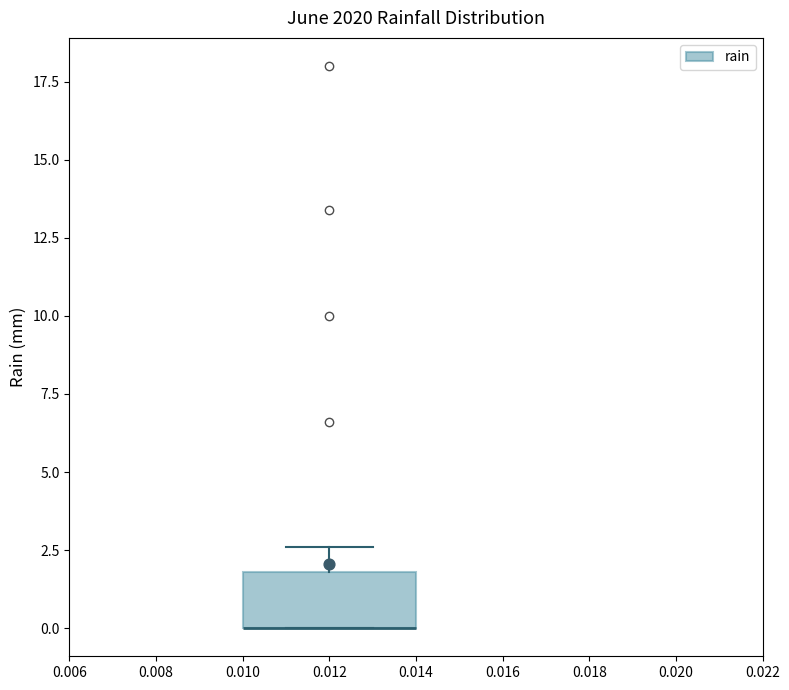

Transcribe this box plot: give where the median line is, the range the box spans, and where the two whiskers end, as read against the y-axis. The values are not printed on the chart, so give them approximately, as read against the axis.

median 0.0 (drawn on the box's lower edge), box 0.0 to 2.0, whiskers 0.0 to 2.5